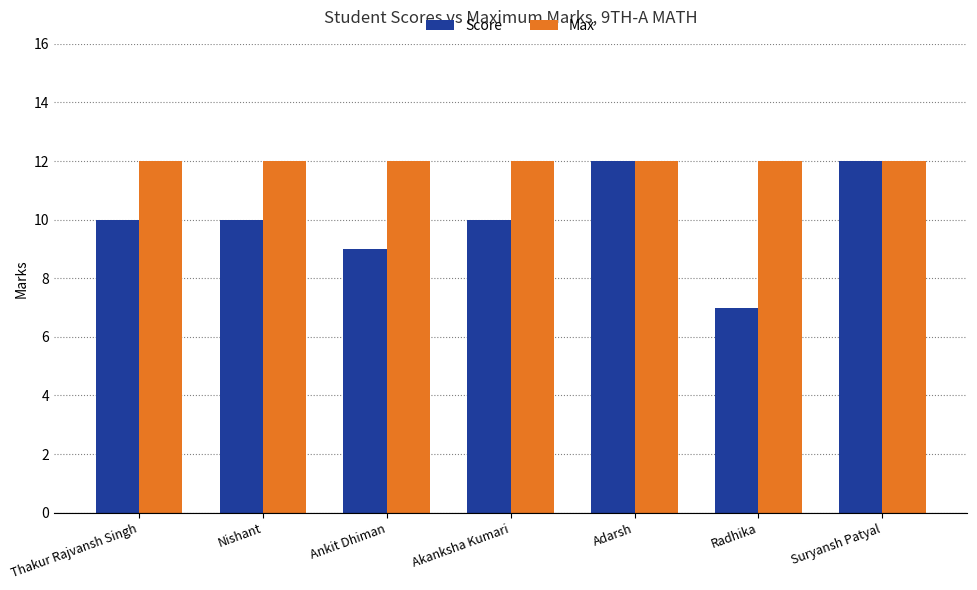

How many series are shown in this chart?

2